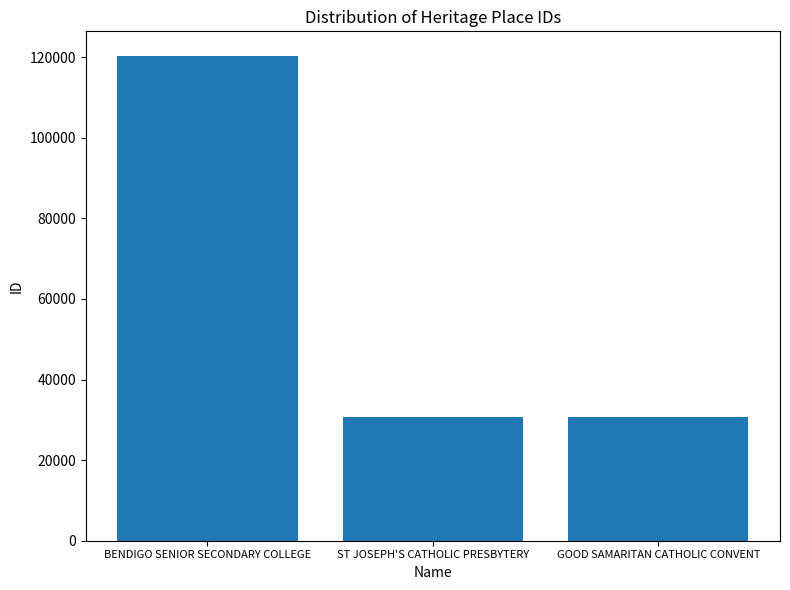

What is the difference between the values at BENDIGO SENIOR SECONDARY COLLEGE and ST JOSEPH'S CATHOLIC PRESBYTERY?

89681